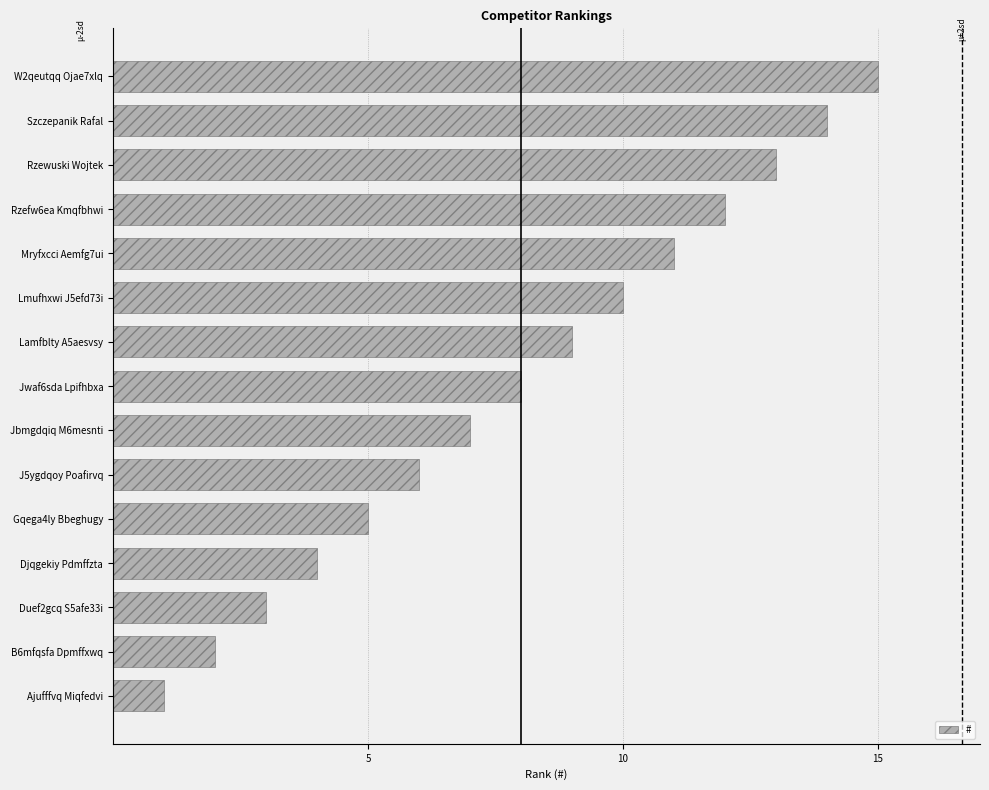

At which category does the chart reach its peak across all series?

W2qeutqq Ojae7xlq